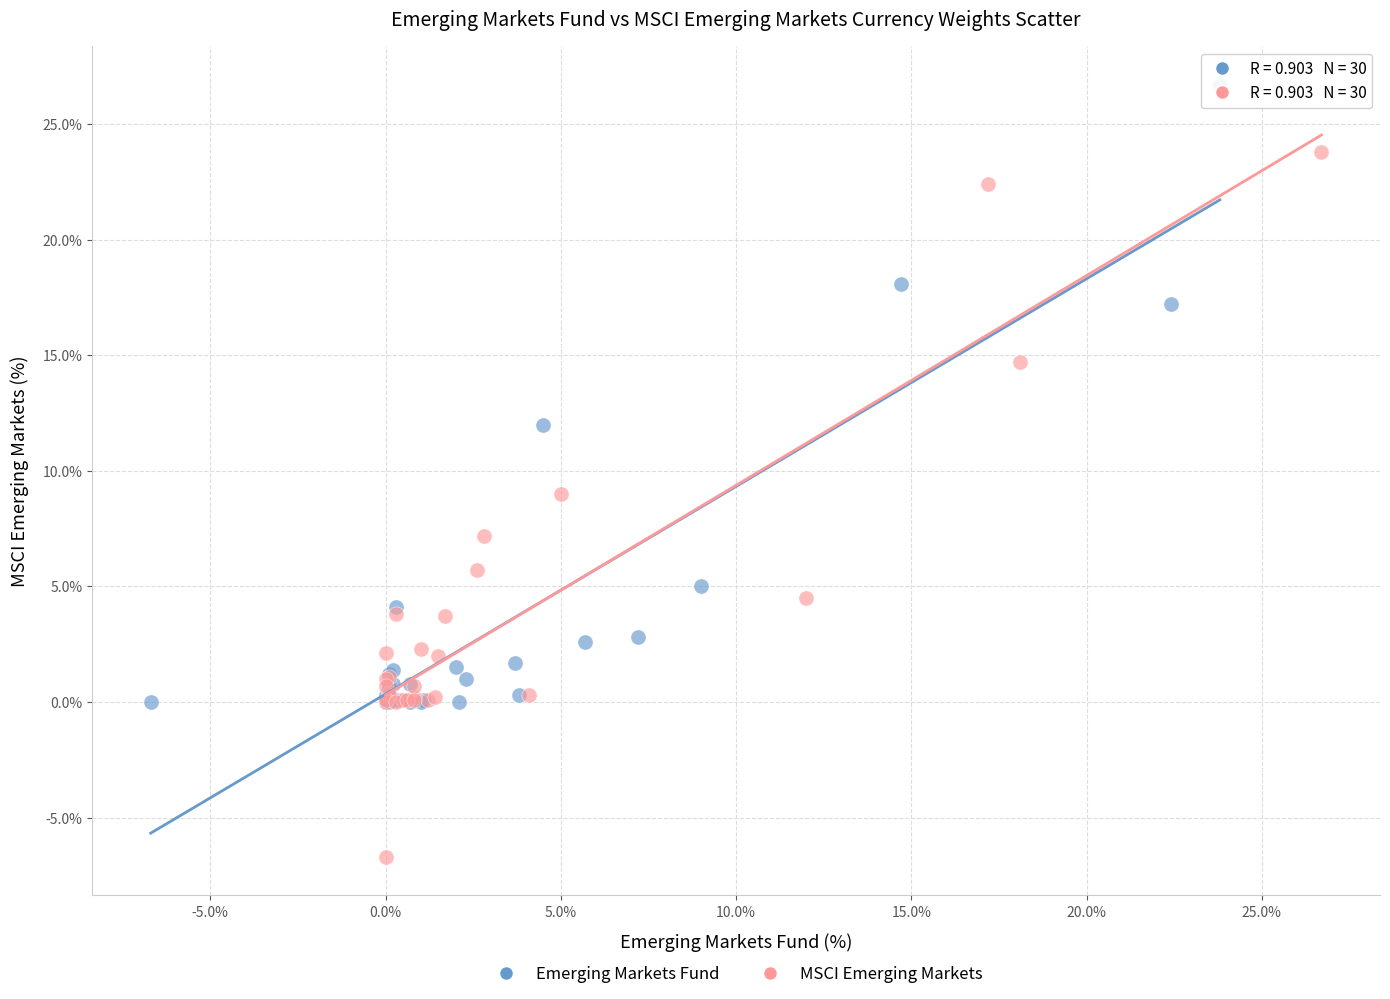

Which series contains the highest Y value?

Emerging Markets Fund